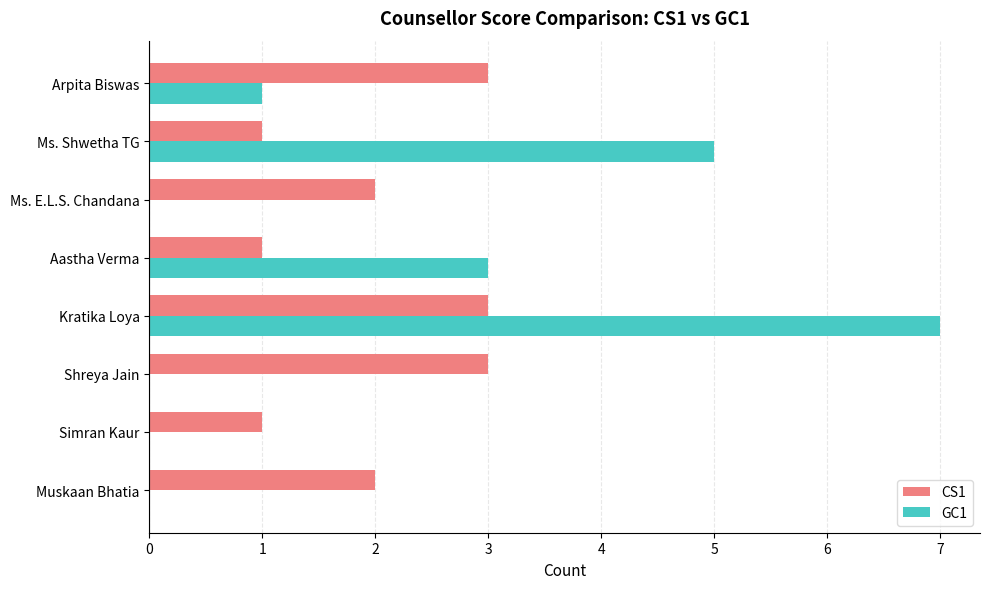

What is the total value across all series at Arpita Biswas?

4